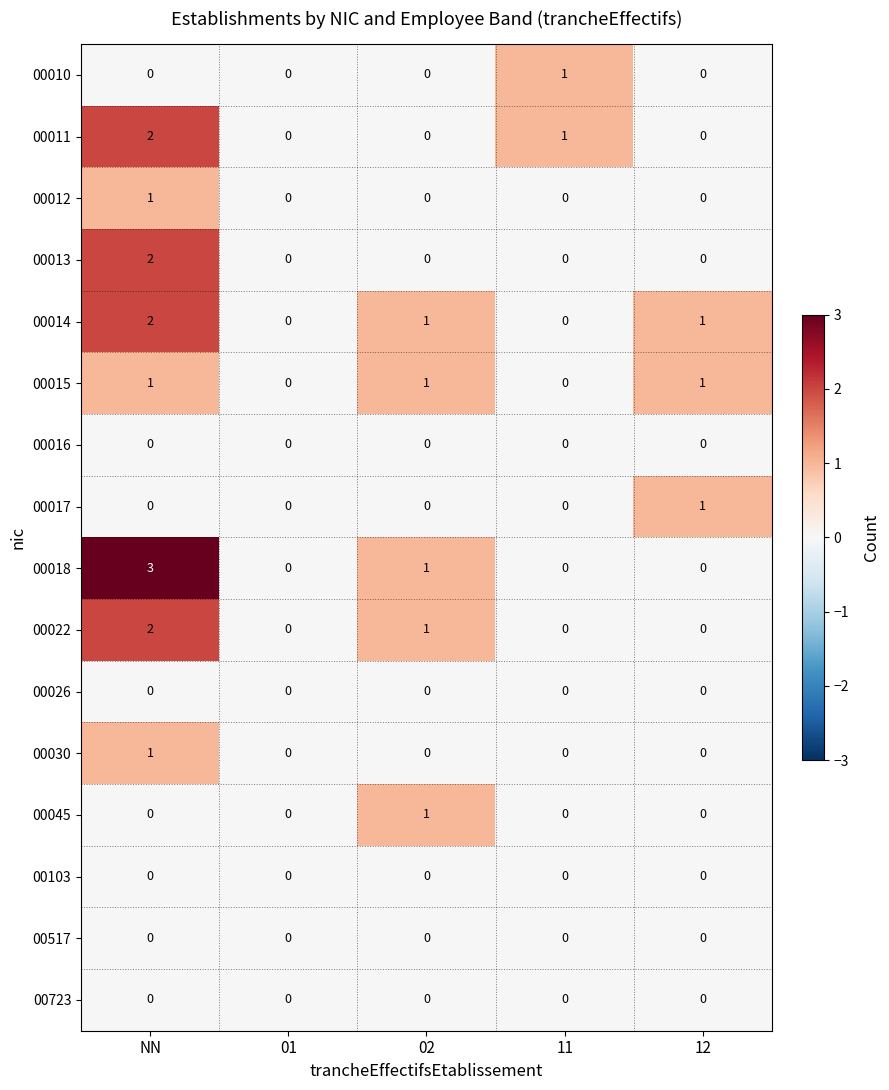

Which category has the highest value across all series?

NN